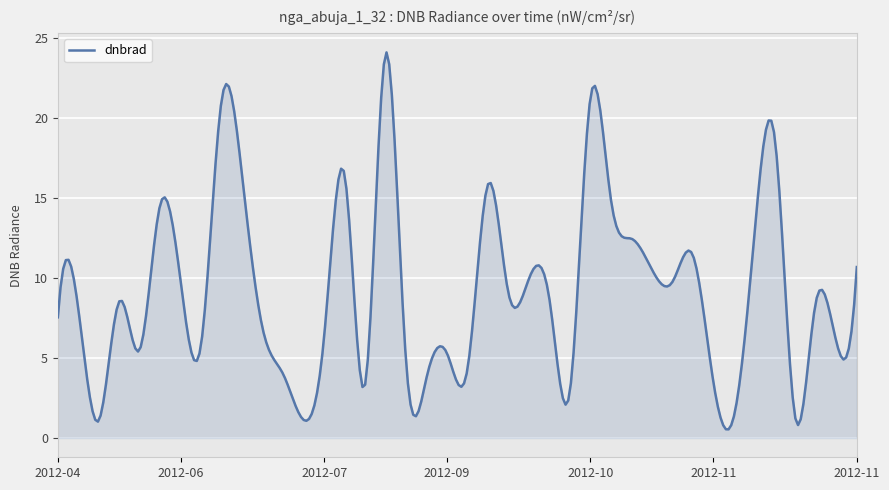

What is the maximum value shown in the chart?

24.1